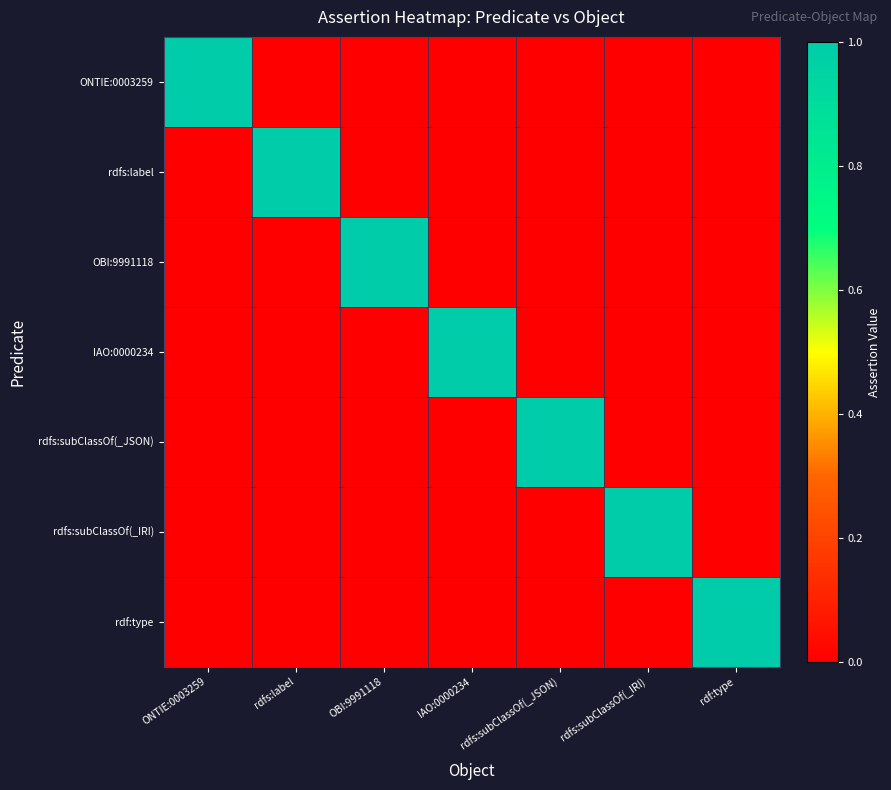

At rdfs:label, list the series in order from largest to smallest.

rdfs:label, ONTIE:0003259, OBI:9991118, IAO:0000234, rdfs:subClassOf(_JSON), rdfs:subClassOf(_IRI), rdf:type